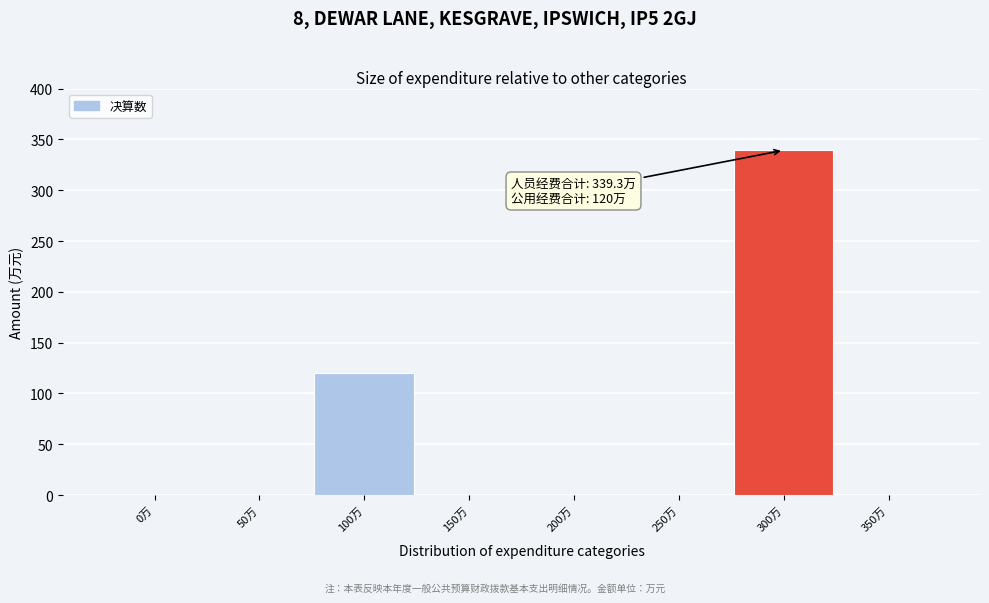

Reading left to right, list all the values displayed in this chart.

0万=0.0	50万=0.0	100万=120.0	150万=0.0	200万=0.0	250万=0.0	300万=339.3	350万=0.0